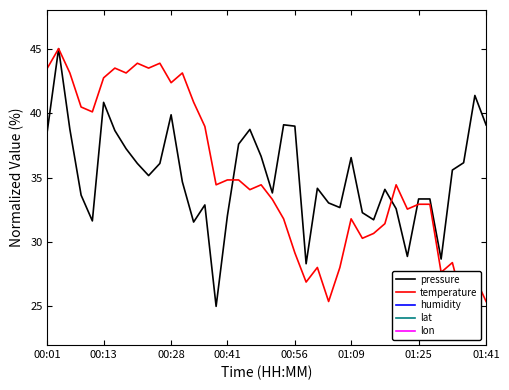

Is the value of lat at 11 greater than the value of lon at 31?

No